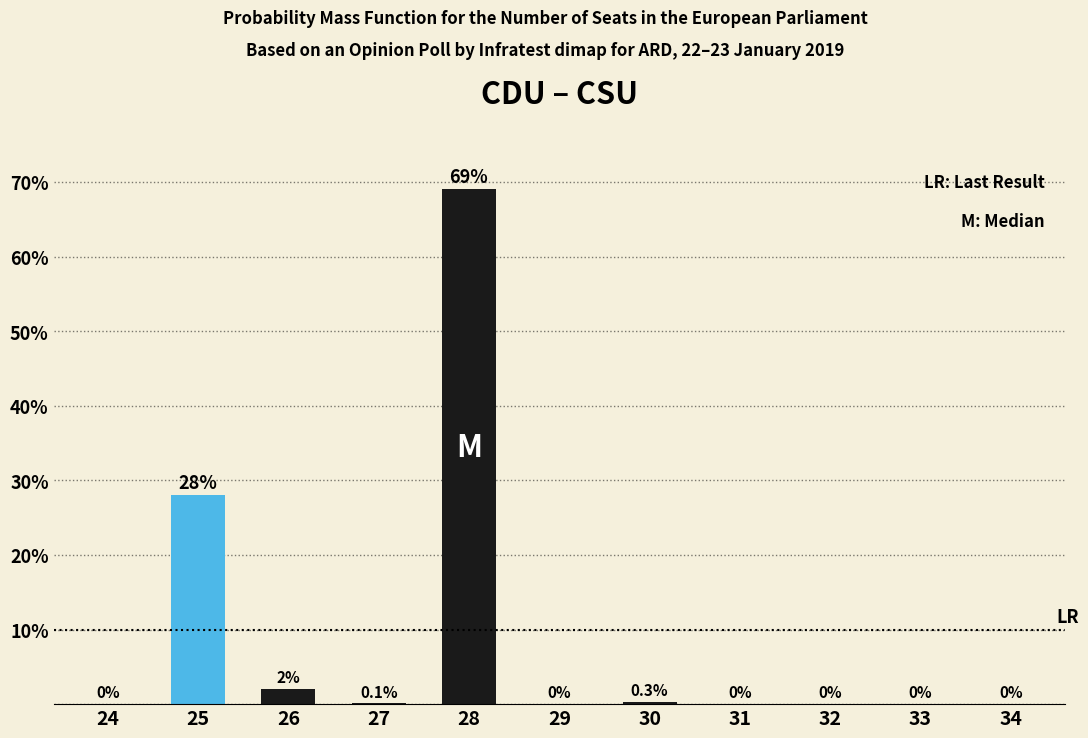

Reading left to right, list all the values displayed in this chart.

24=0.0	25=28.0	26=2.0	27=0.1	28=69.0	29=0.0	30=0.3	31=0.0	32=0.0	33=0.0	34=0.0